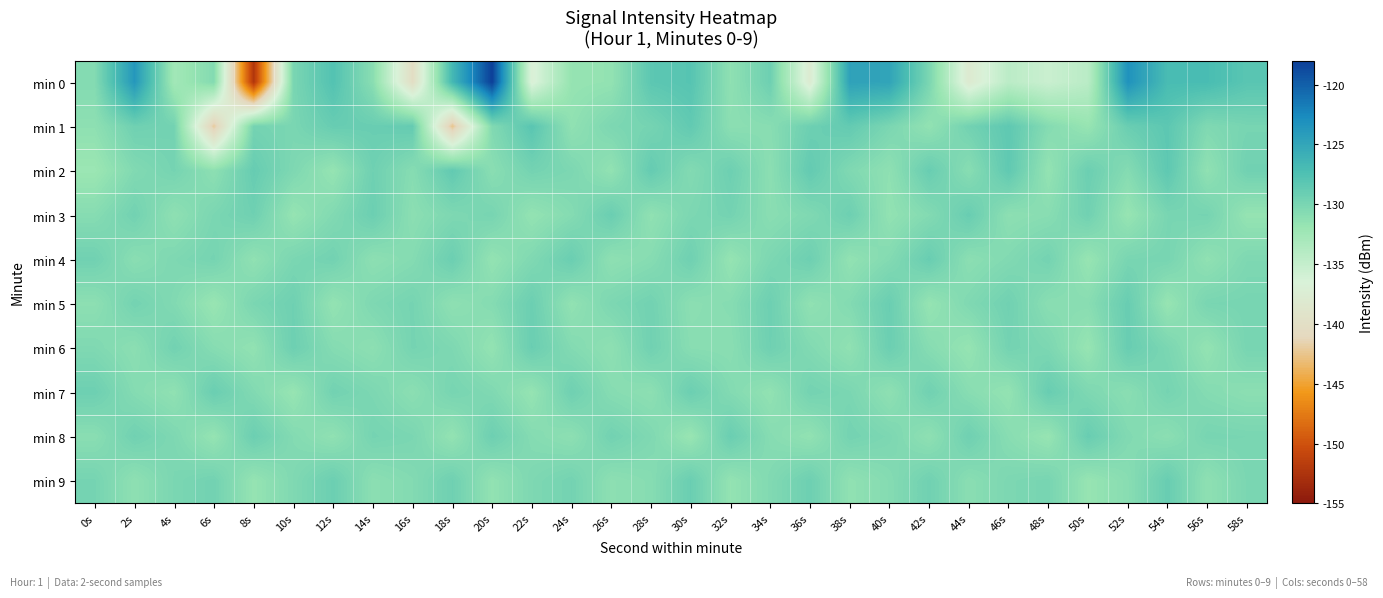

What is the total value across all series at 38s?

-1297.7